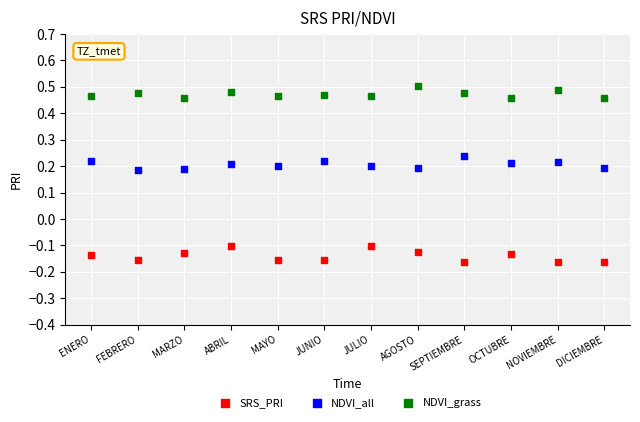

Which series reaches the minimum Y coordinate?

SRS_PRI